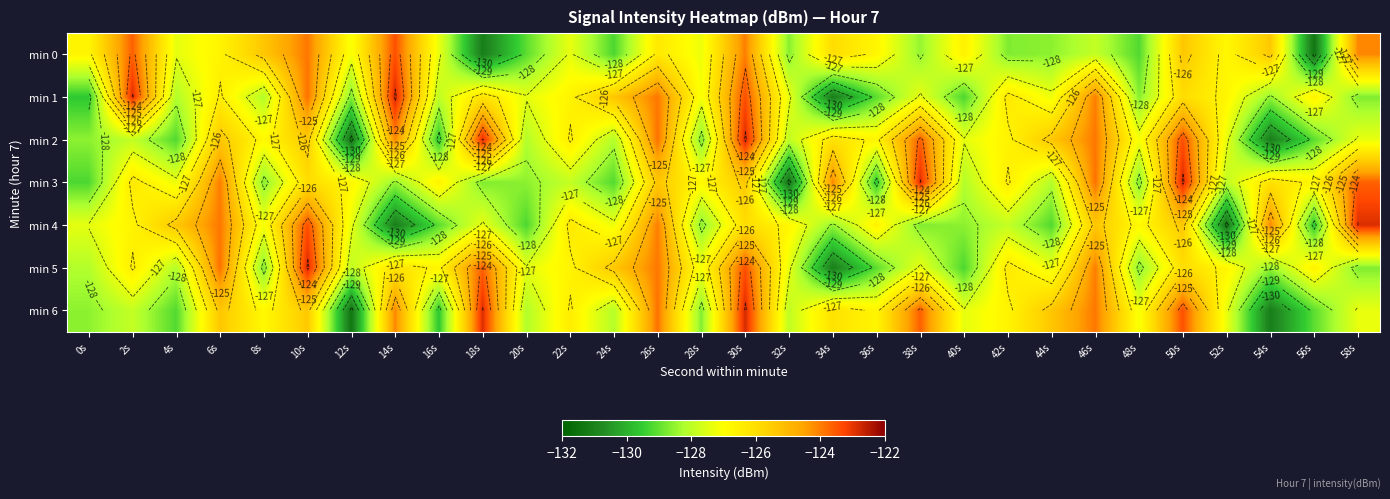

The min 5 series shows -126.7 at 22s. True or false?

True